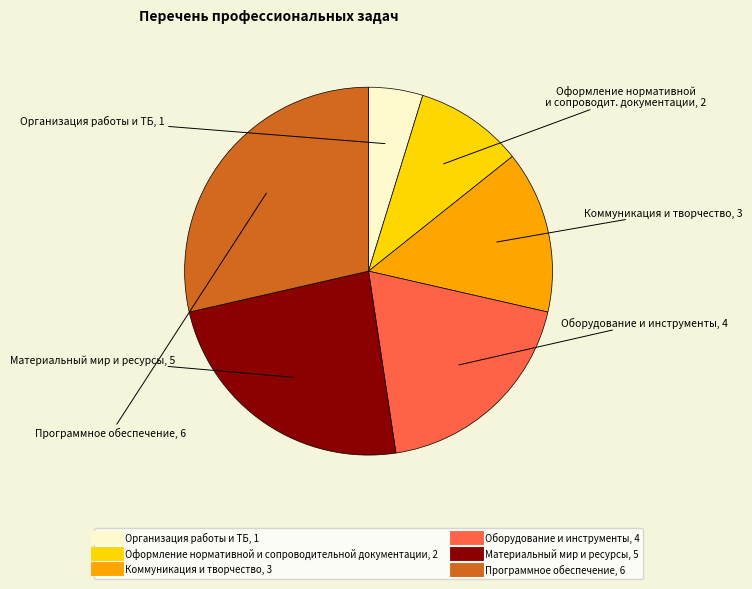

What is the largest slice in the pie chart?

Программное обеспечение